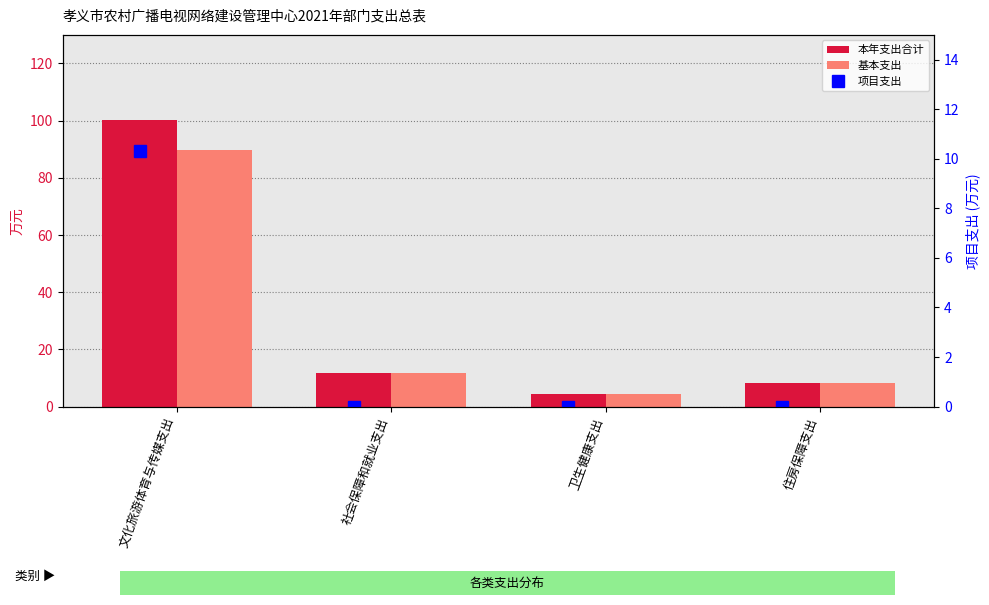

Which has a higher value, 社会保障和就业支出 or 住房保障支出?

社会保障和就业支出